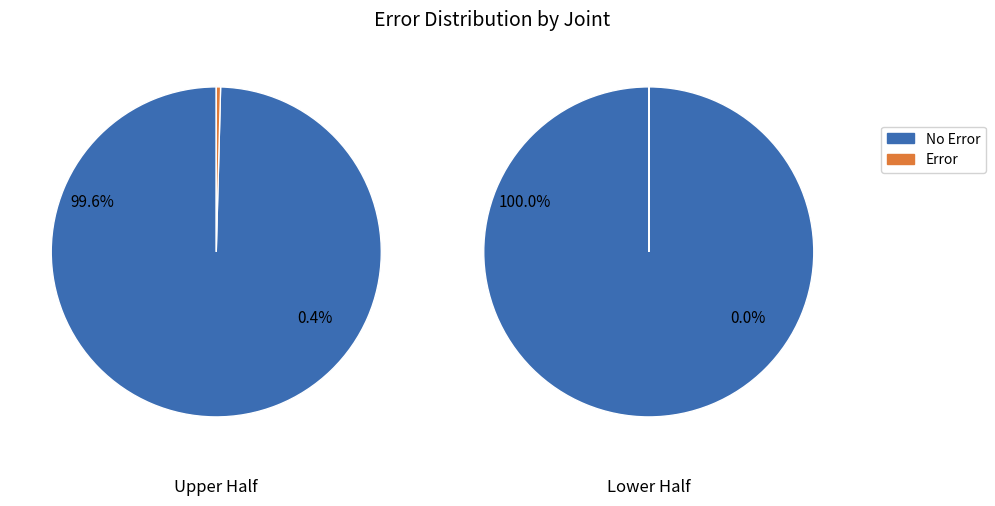

The masters slice represents 61% of the pie. True or false?

False